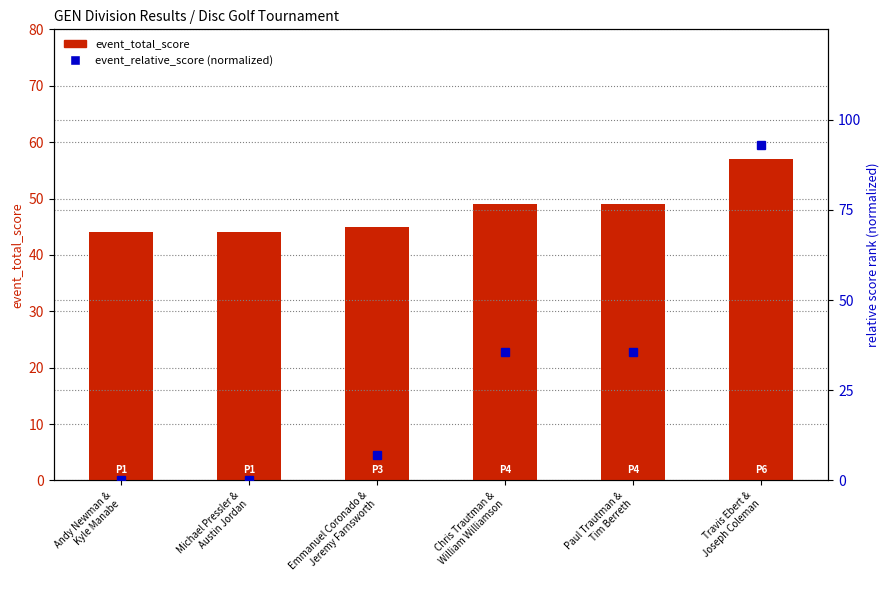

At which label does event_total_score first exceed 49?

Travis Ebert &
Joseph Coleman